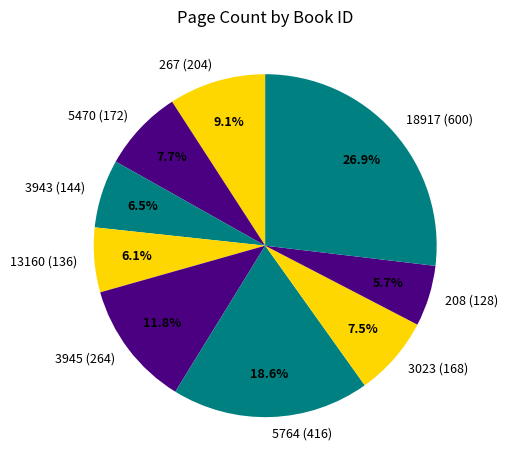

Is 5764 (416) the majority of the pie?

No